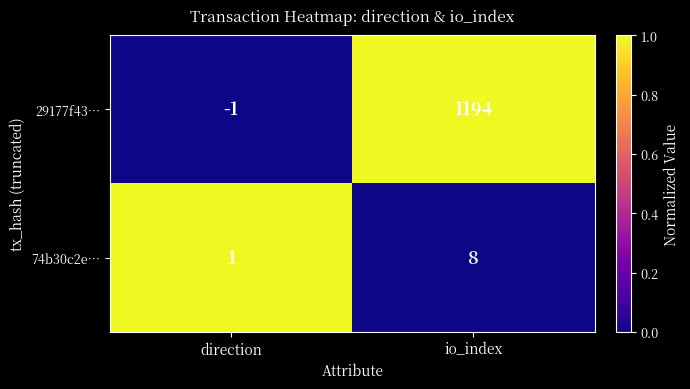

Count the number of categories in the chart.

2